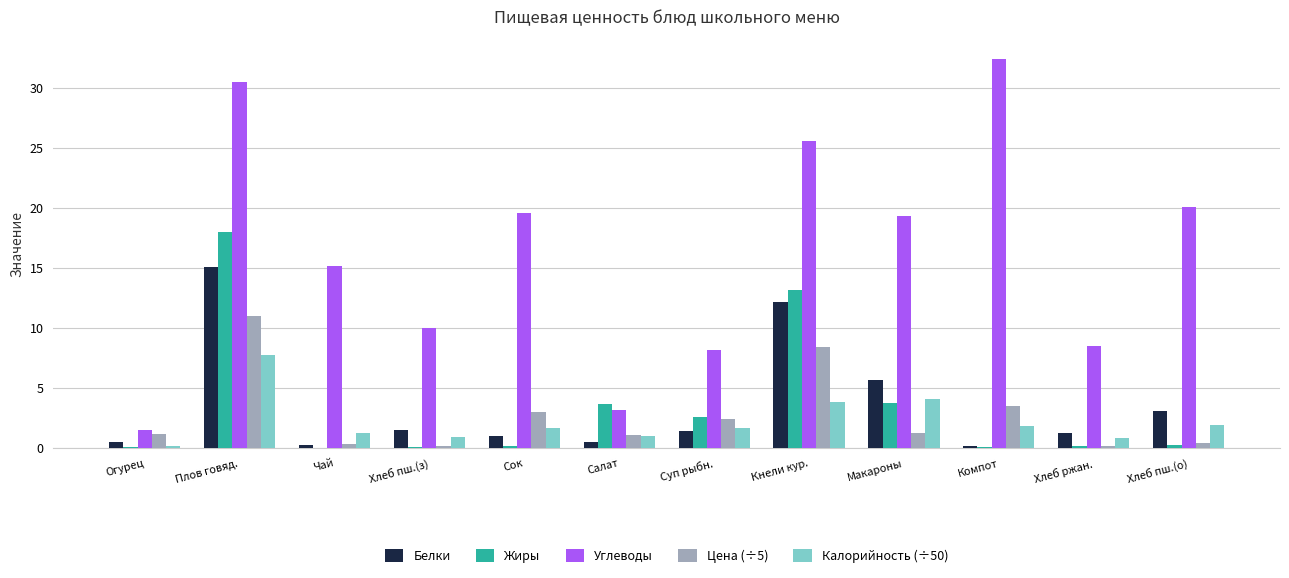

Which series has the largest range (max minus min)?

Углеводы